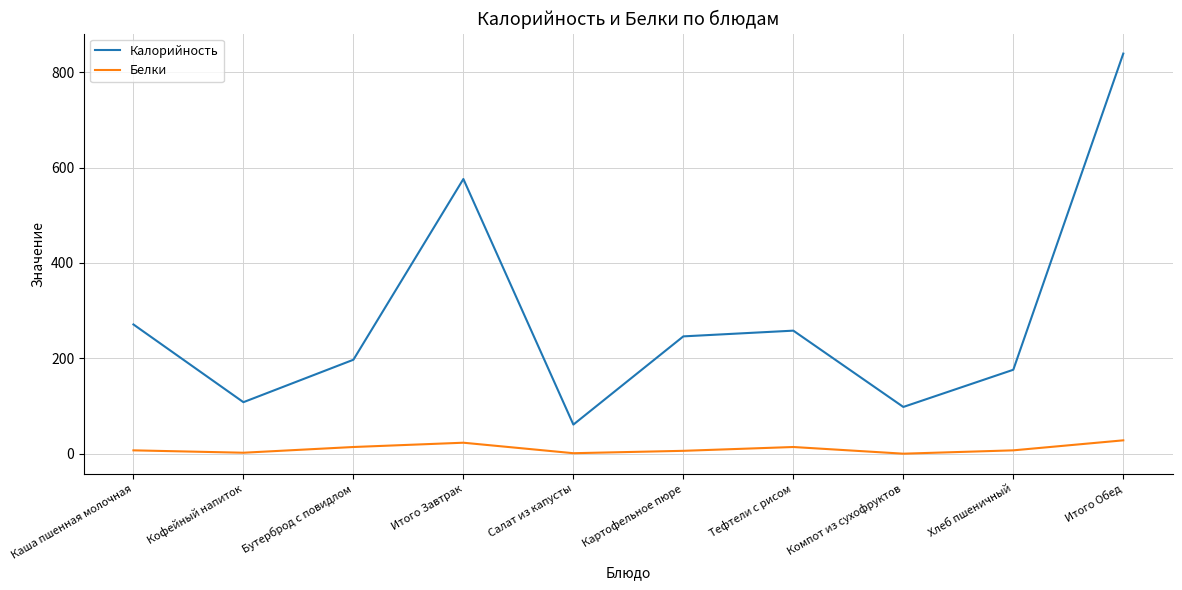

At how many categories does at least one series exceed 607?

1